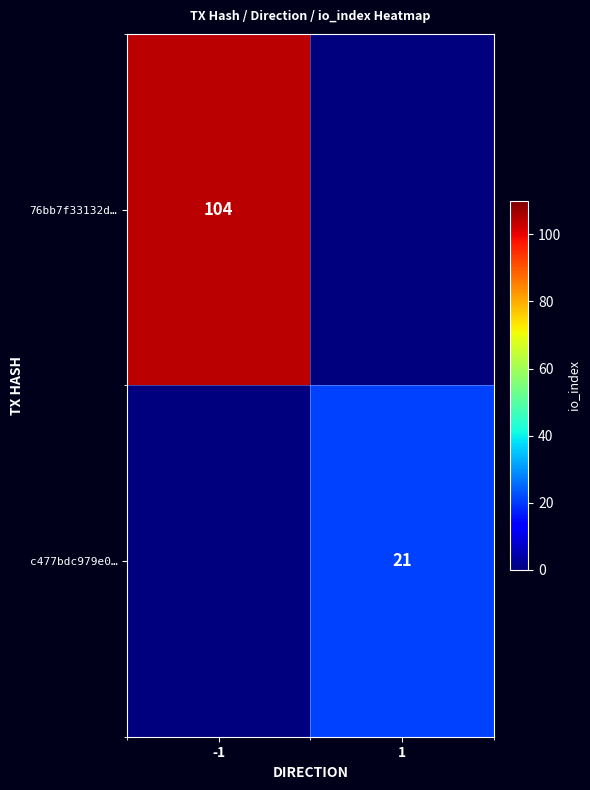

How many distinct data groups are displayed?

2